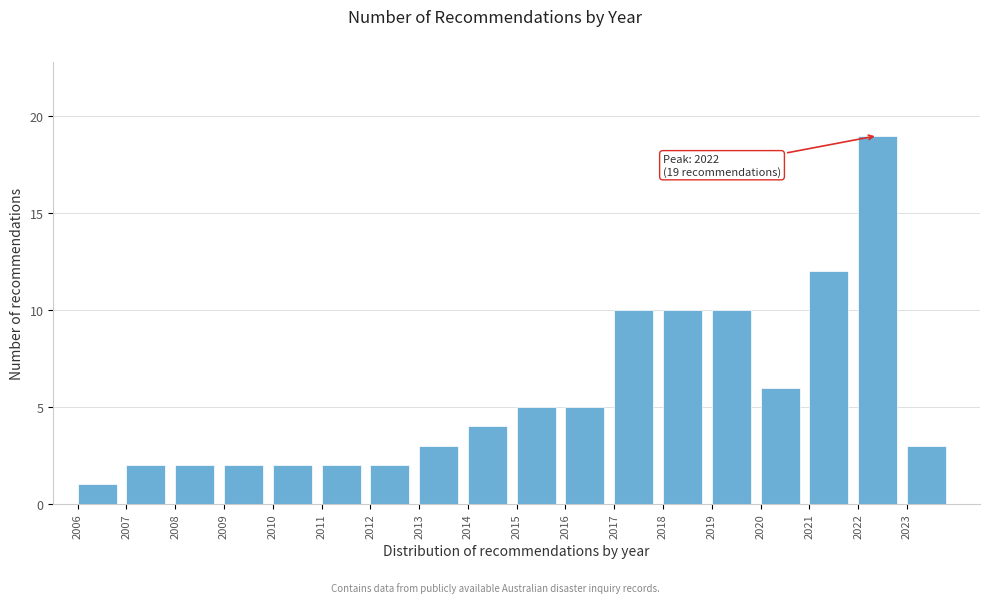

Which range on the x-axis has the tallest bar?

2022 to 2023